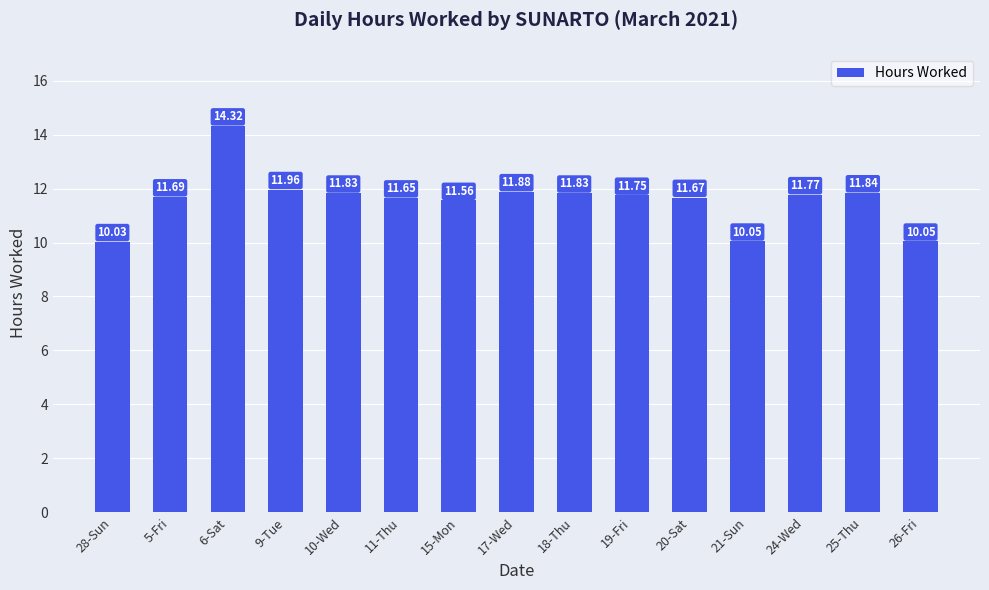

What is the change in value from 15-Mon to 19-Fri?

+0.2